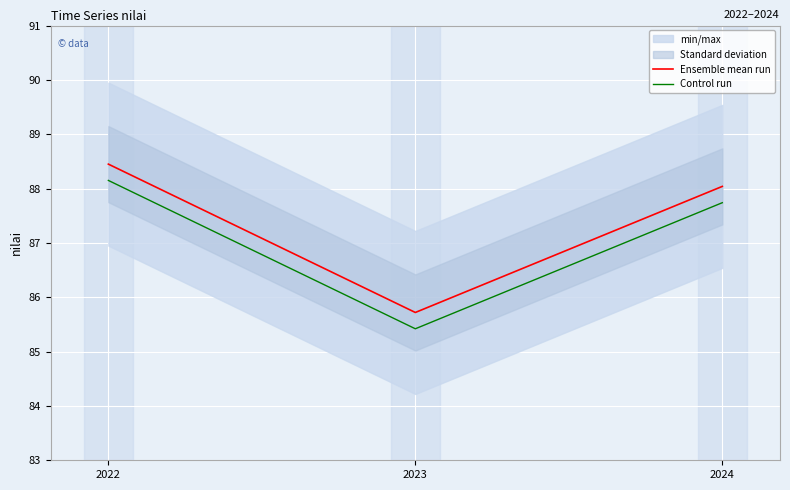

Does the chart display data point markers on the line(s)?

No